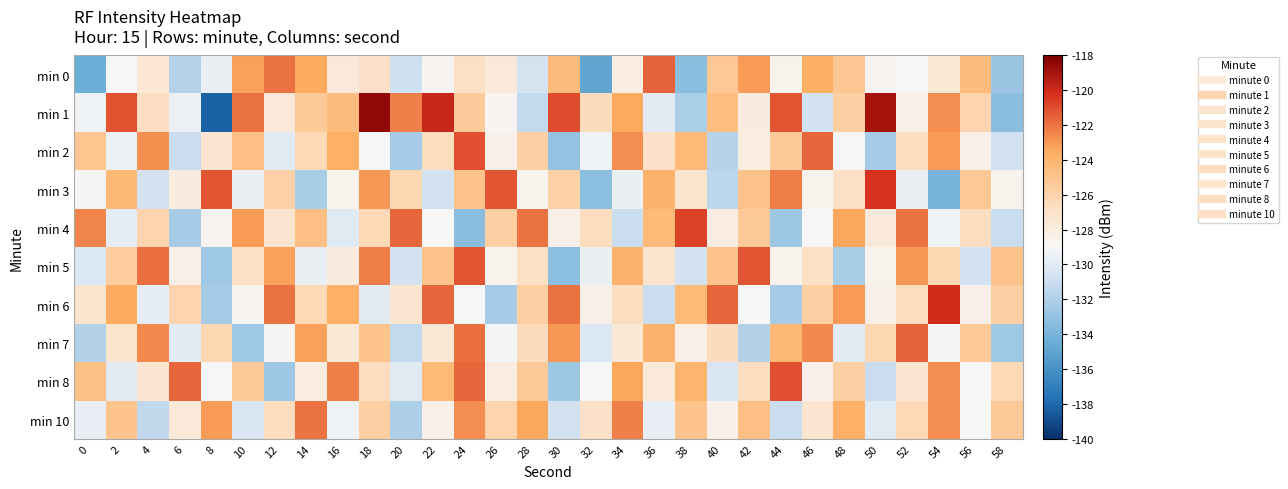

Reading right to left, list all the values displayed in this chart.

min 0: 58=-132.7	56=-124.5	54=-127.6	52=-129.0	50=-128.7	48=-125.2	46=-123.6	44=-128.5	42=-123.0	40=-125.2	38=-133.3	36=-121.6	34=-128.1	32=-134.9	30=-124.4	28=-130.5	26=-127.7	24=-126.9	22=-128.7	20=-130.7	18=-127.0	16=-127.7	14=-123.5	12=-122.0	10=-123.2	8=-129.5	6=-131.8	4=-127.5	2=-129.0	0=-134.5
min 1: 58=-133.3	56=-126.0	54=-122.7	52=-128.3	50=-119.0	48=-125.7	46=-130.6	44=-121.2	42=-127.9	40=-124.6	38=-132.1	36=-129.9	34=-123.5	32=-126.5	30=-121.0	28=-131.2	26=-128.8	24=-125.4	22=-119.9	20=-122.3	18=-118.5	16=-124.5	14=-125.4	12=-127.8	10=-122.0	8=-138.3	6=-129.5	4=-126.7	2=-121.2	0=-129.4
min 2: 58=-130.7	56=-128.3	54=-123.0	52=-126.7	50=-132.3	48=-129.0	46=-121.7	44=-125.3	42=-128.0	40=-131.7	38=-124.3	36=-127.0	34=-122.7	32=-129.3	30=-133.0	28=-125.7	26=-128.3	24=-121.0	22=-126.7	20=-132.3	18=-129.0	16=-123.7	14=-126.3	12=-130.0	10=-124.7	8=-127.3	6=-131.0	4=-122.8	2=-129.5	0=-125.1
min 3: 58=-128.6	56=-125.2	54=-133.9	52=-129.6	50=-120.2	48=-126.9	46=-128.6	44=-122.2	42=-124.9	40=-131.6	38=-127.2	36=-123.9	34=-129.6	32=-133.2	30=-125.9	28=-128.6	26=-121.2	24=-124.9	22=-130.6	20=-126.2	18=-122.9	16=-128.6	14=-132.2	12=-125.9	10=-129.6	8=-121.2	6=-127.9	4=-130.6	2=-124.2	0=-128.9
min 4: 58=-131.0	56=-126.7	54=-129.3	52=-122.0	50=-127.7	48=-123.3	46=-129.0	44=-132.7	42=-125.3	40=-128.0	38=-120.7	36=-124.3	34=-131.0	32=-126.7	30=-128.3	28=-122.0	26=-125.7	24=-133.3	22=-129.0	20=-121.7	18=-126.3	16=-130.0	14=-124.7	12=-127.3	10=-123.0	8=-128.7	6=-132.3	4=-126.0	2=-129.8	0=-122.5
min 5: 58=-124.9	56=-130.6	54=-126.2	52=-122.9	50=-128.6	48=-132.2	46=-126.9	44=-128.6	42=-121.2	40=-124.9	38=-130.6	36=-127.2	34=-123.9	32=-129.6	30=-133.2	28=-126.9	26=-128.6	24=-121.2	22=-124.9	20=-130.6	18=-122.2	16=-127.9	14=-129.6	12=-123.2	10=-126.9	8=-132.6	6=-128.2	4=-121.9	2=-125.6	0=-130.2
min 6: 58=-125.7	56=-128.3	54=-120.0	52=-126.7	50=-128.3	48=-123.0	46=-125.7	44=-132.3	42=-129.0	40=-121.7	38=-124.3	36=-131.0	34=-126.7	32=-128.3	30=-122.0	28=-125.7	26=-132.3	24=-129.0	22=-121.7	20=-127.3	18=-130.0	16=-123.7	14=-126.3	12=-122.0	10=-128.7	8=-132.3	6=-126.0	4=-129.8	2=-123.5	0=-127.1
min 7: 58=-132.6	56=-125.2	54=-128.9	52=-121.6	50=-126.2	48=-129.9	46=-122.6	44=-124.2	42=-131.9	40=-126.6	38=-128.2	36=-123.9	34=-127.6	32=-130.2	30=-122.9	28=-126.6	26=-129.2	24=-121.9	22=-127.6	20=-131.2	18=-124.9	16=-127.6	14=-123.2	12=-128.9	10=-132.6	8=-126.2	6=-129.9	4=-122.6	2=-127.2	0=-131.9
min 8: 58=-126.3	56=-129.0	54=-122.7	52=-127.3	50=-131.0	48=-125.7	46=-128.3	44=-121.0	42=-126.7	40=-130.3	38=-124.0	36=-127.7	34=-123.3	32=-129.0	30=-132.7	28=-125.3	26=-128.0	24=-121.7	22=-124.3	20=-130.0	18=-126.7	16=-122.3	14=-128.0	12=-132.7	10=-125.3	8=-129.0	6=-121.7	4=-127.3	2=-130.0	0=-124.8
min 10: 58=-125.3	56=-129.0	54=-122.7	52=-126.3	50=-130.0	48=-123.7	46=-127.3	44=-131.0	42=-124.7	40=-128.3	38=-125.0	36=-129.7	34=-122.3	32=-127.0	30=-130.7	28=-123.3	26=-126.0	24=-122.7	22=-128.3	20=-132.0	18=-125.7	16=-129.3	14=-122.0	12=-126.7	10=-130.3	8=-123.0	6=-127.7	4=-131.3	2=-125.0	0=-129.7